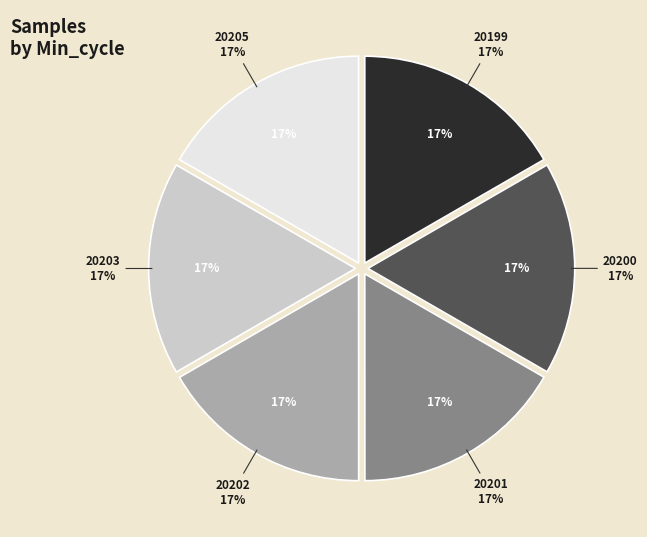

True or false: 20199 accounts for 9% of the total.

False